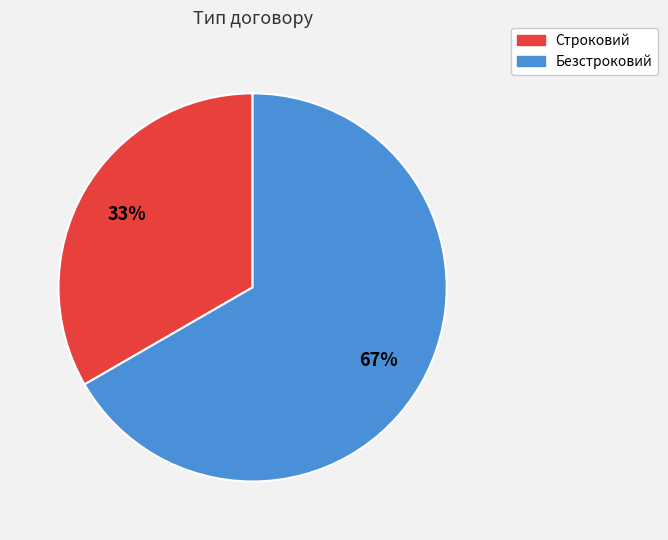

Do Безстроковий and Строковий together represent more than half of the pie?

Yes